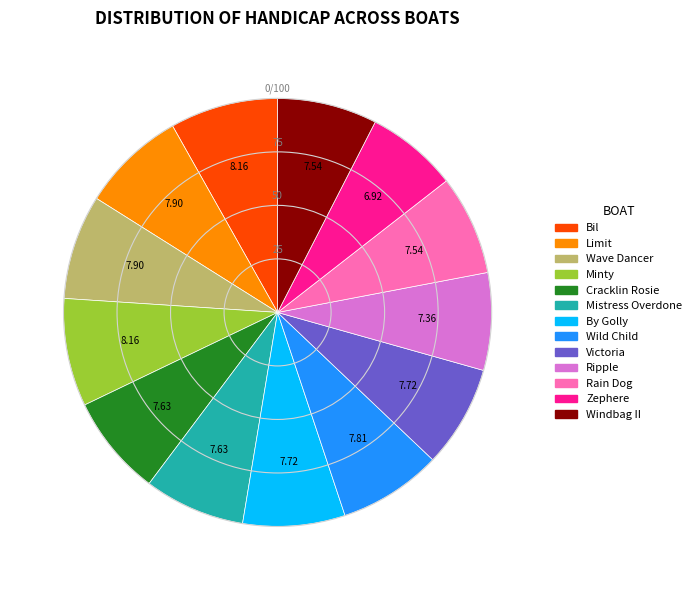

Does Cracklin Rosie represent more than half of the total?

No